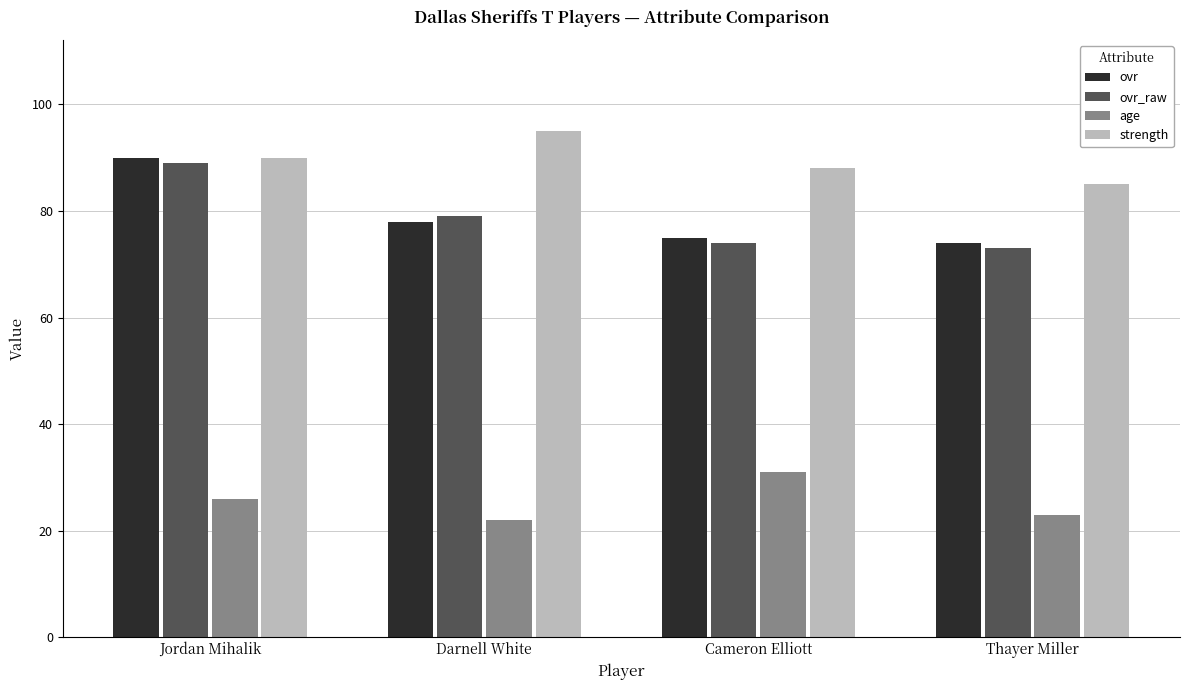

At Cameron Elliott, list the series in order from largest to smallest.

strength, ovr, ovr_raw, age